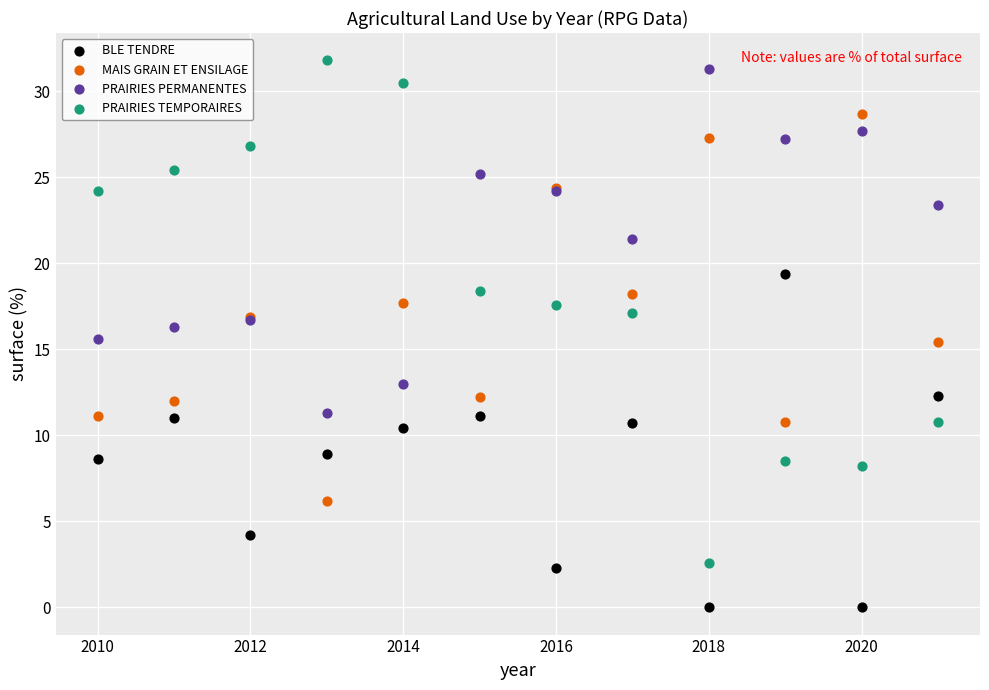

In the PRAIRIES PERMANENTES series, what Y value is closest to 21?

21.4